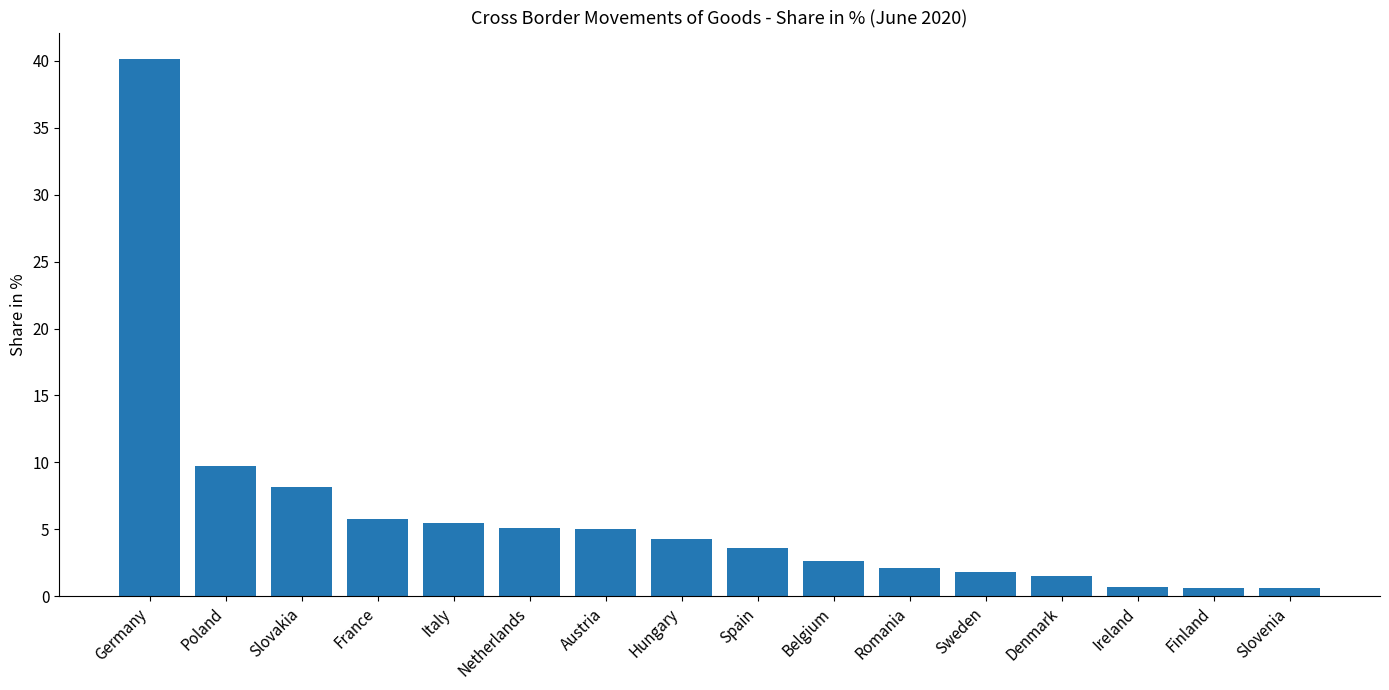

How many categories are shown in the chart?

16